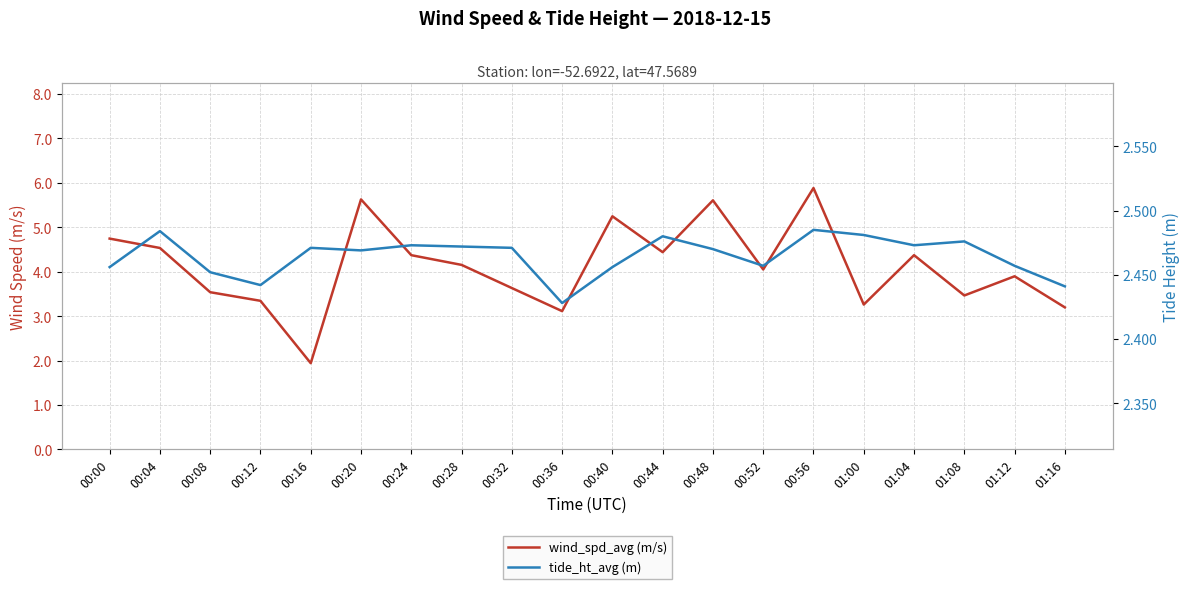

Which category has the lowest value in the tide_ht_avg (m) series?

00:36